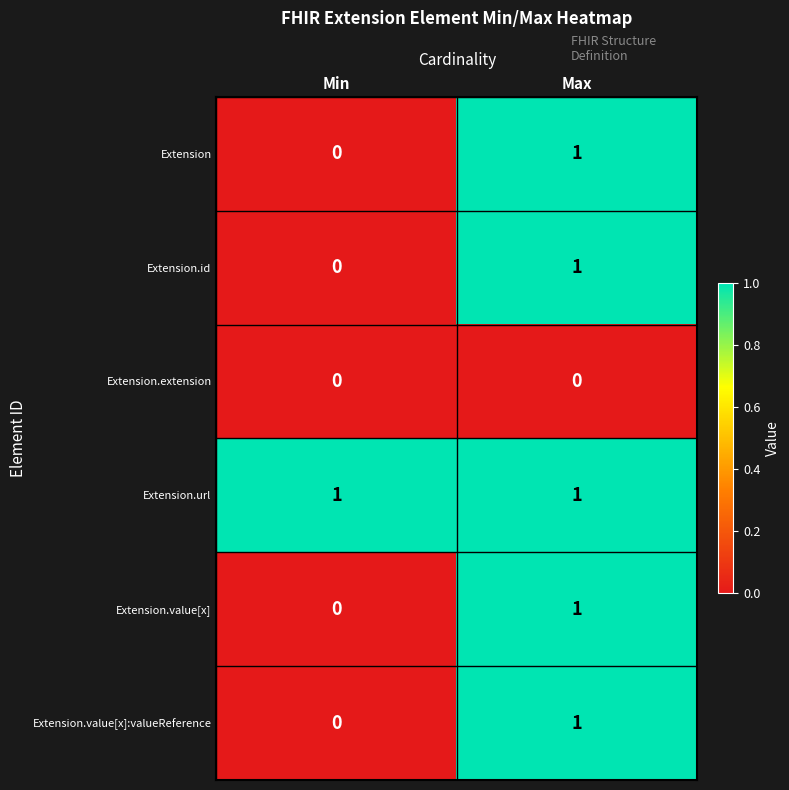

At which category is the sum across all series the highest?

Max